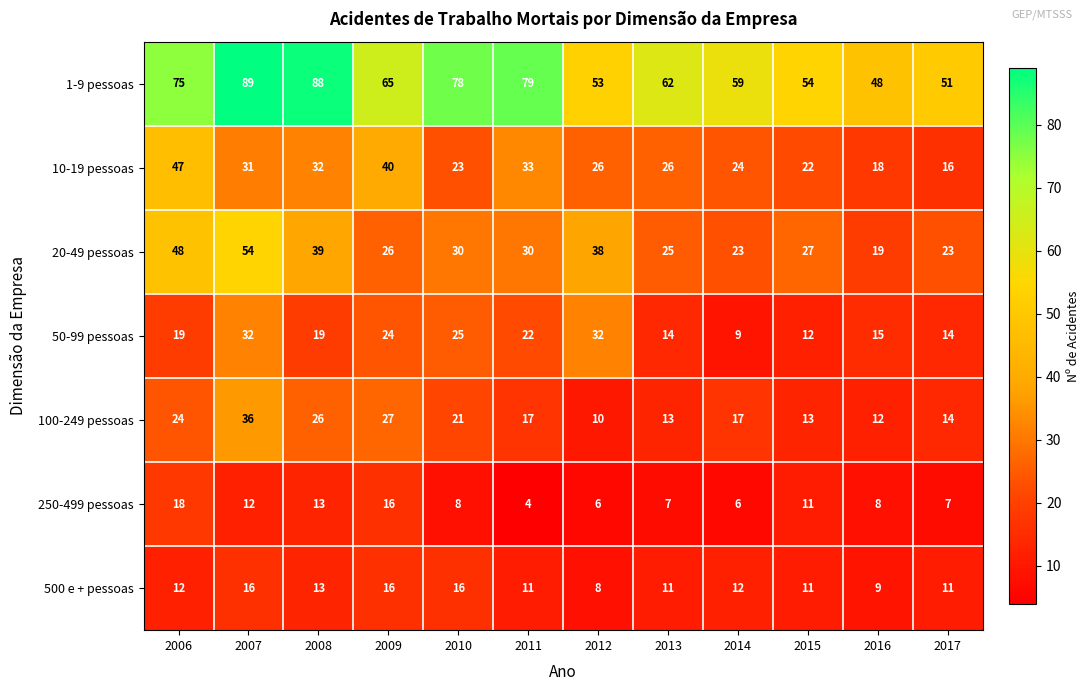

Read the 50-99 pessoas value at 2015.

12